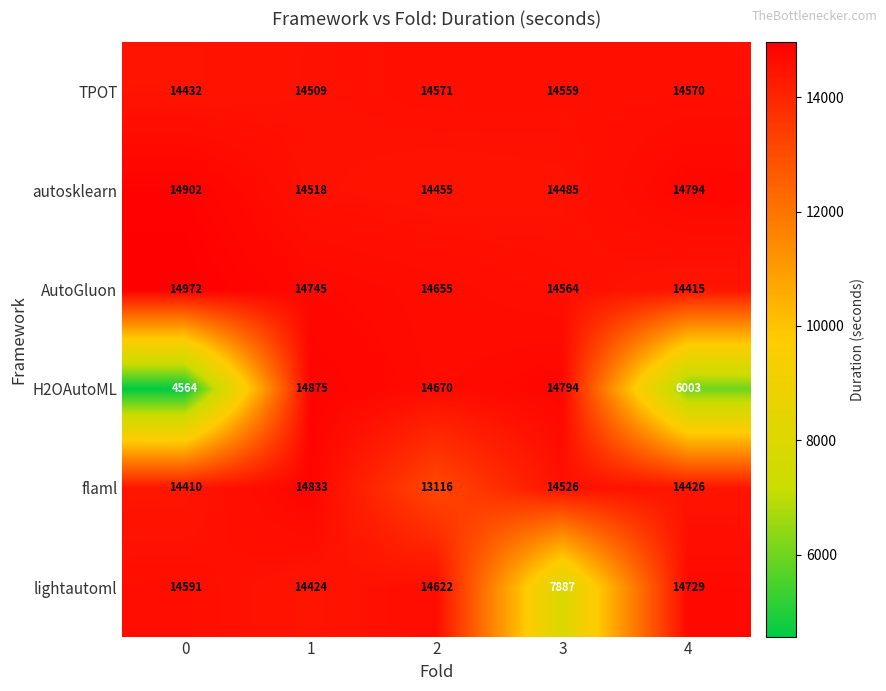

What is the difference between the second highest and second lowest values in the autosklearn series?

309